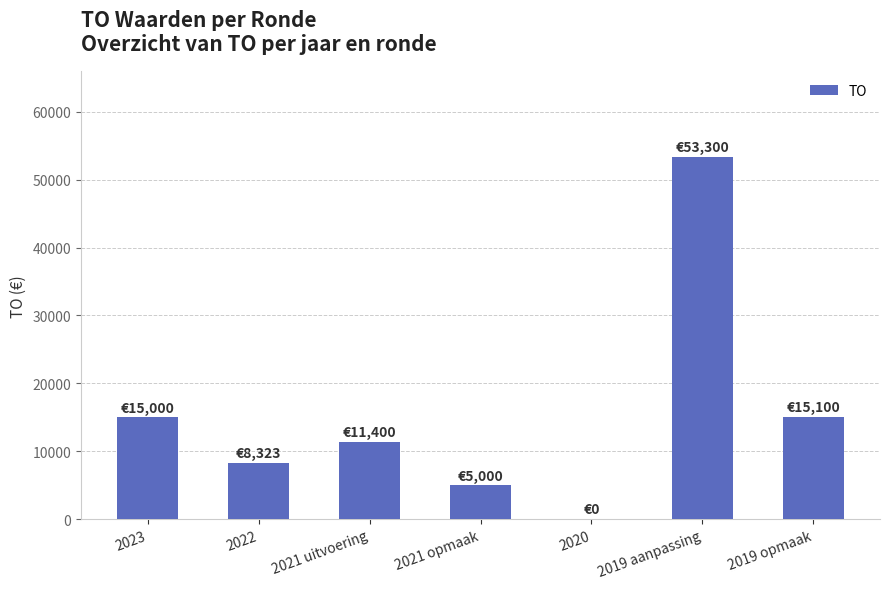

What is the change in value from 2023 to 2022?

-6677